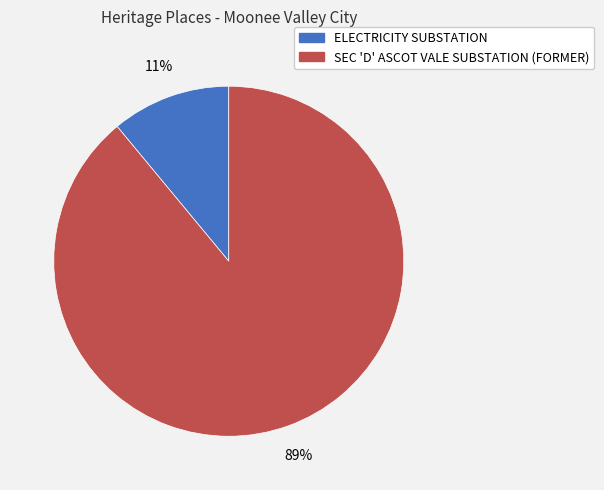

Is the sum of ELECTRICITY SUBSTATION and SEC 'D' ASCOT VALE SUBSTATION (FORMER) greater than half?

Yes